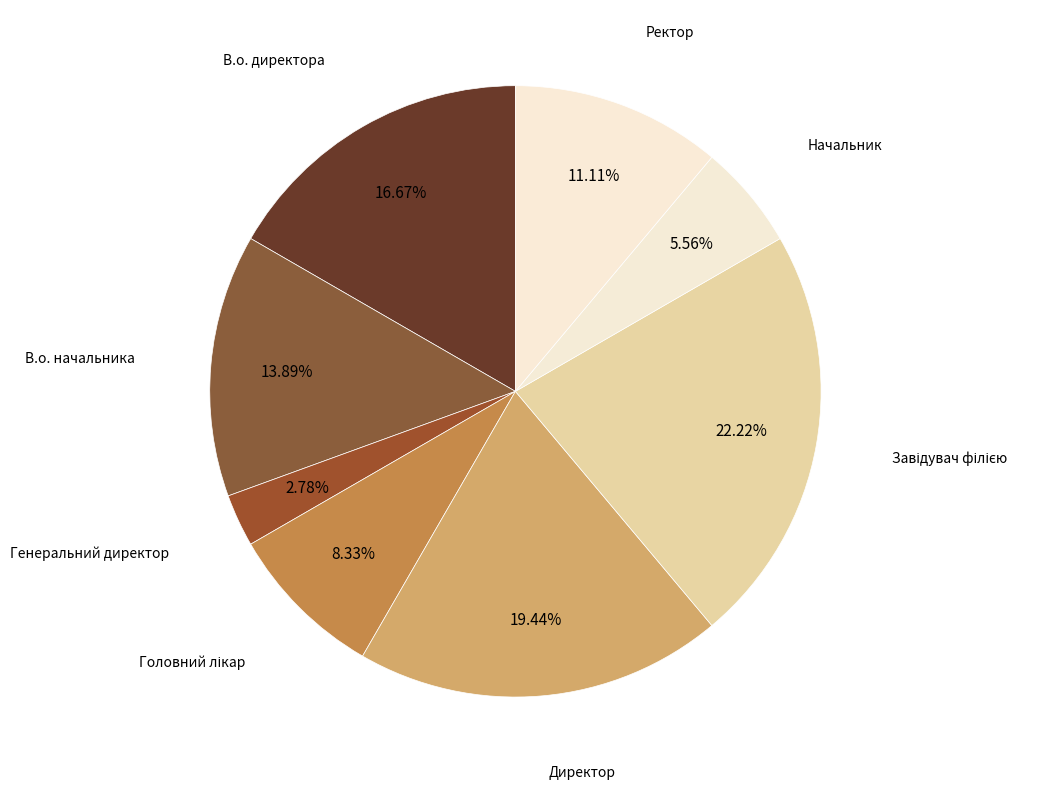

Rank the categories by value from lowest to highest.

Генеральний директор, Начальник, Головний лікар, Ректор, В.о. начальника, В.о. директора, Директор, Завідувач філією